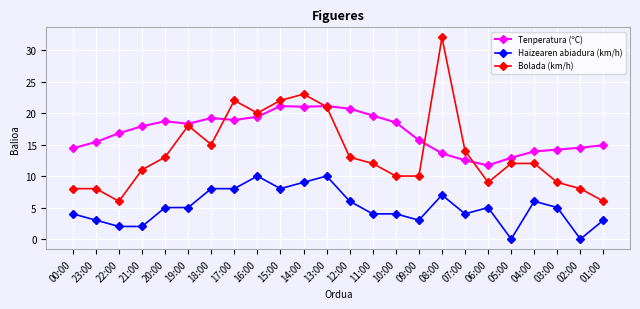

True or false: Haizearen abiadura (km/h) and Bolada (km/h) cross at least once.

False